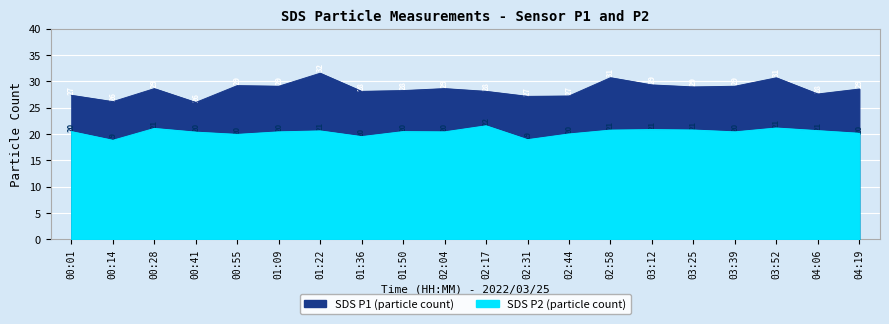

The SDS_P1 series shows 40.0 at 02:04. True or false?

False